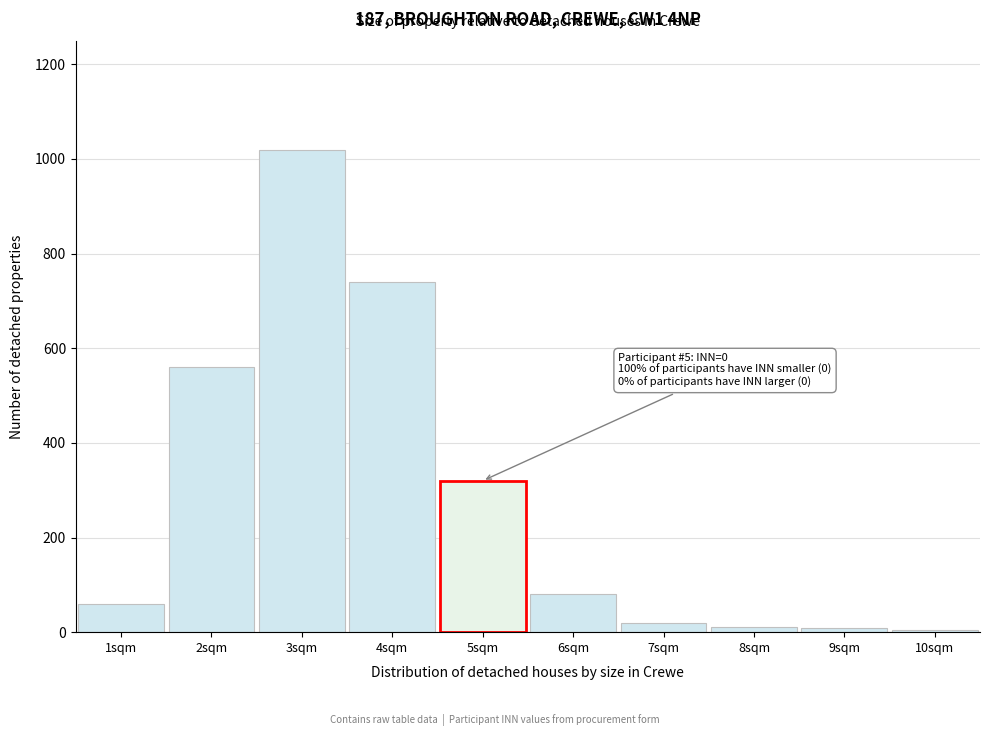

At which label is the value closest to 512?

2sqm